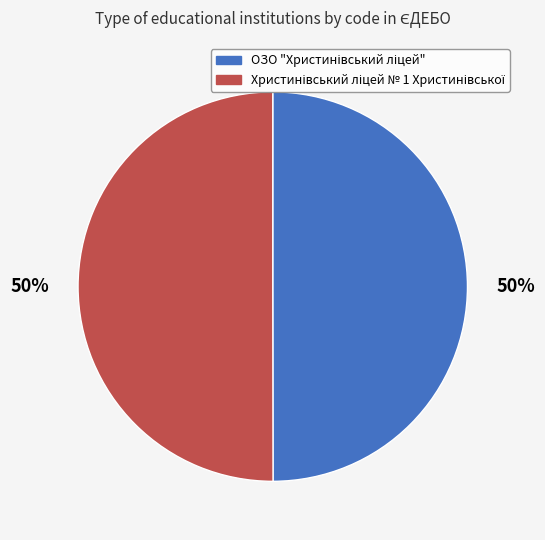

Count the number of slices in the pie.

2